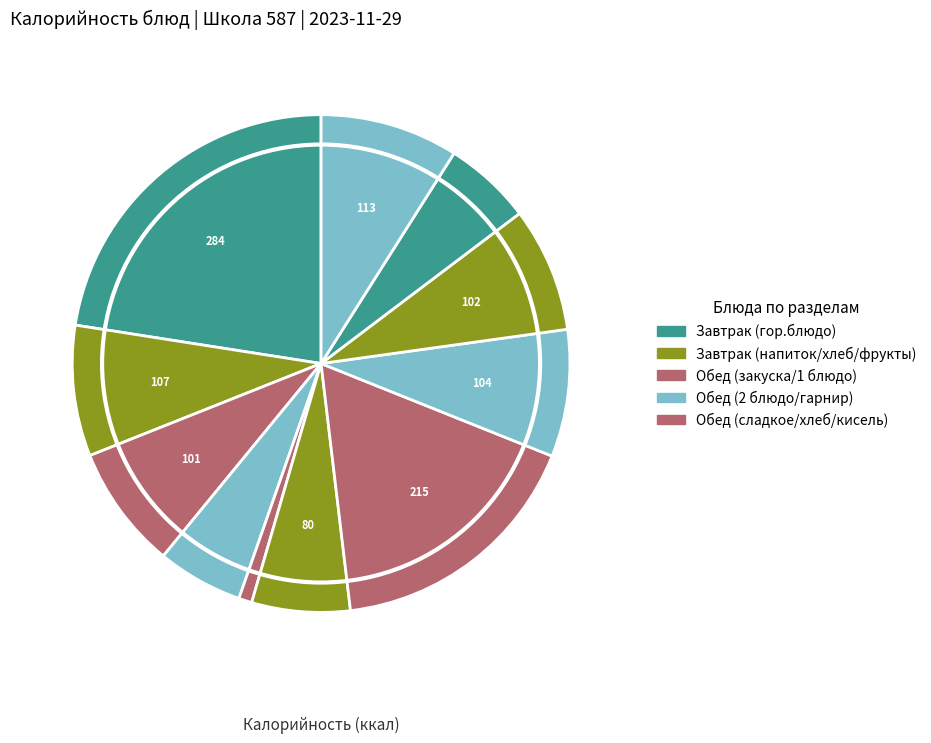

How many segments does this pie chart have?

11